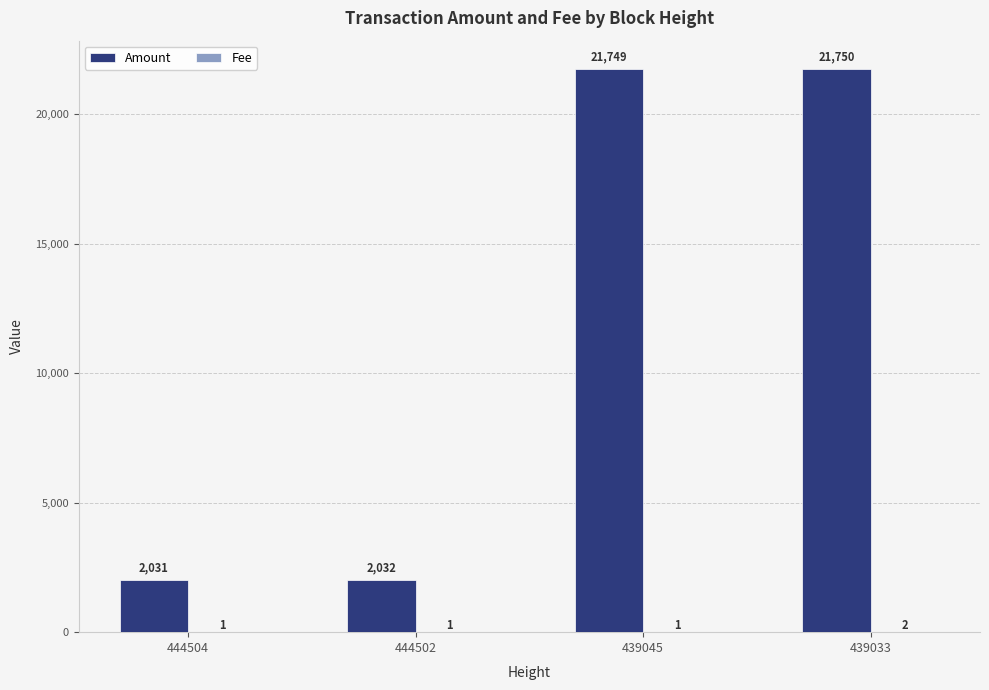

Which series changed the most between 444502 and 439045?

Amount